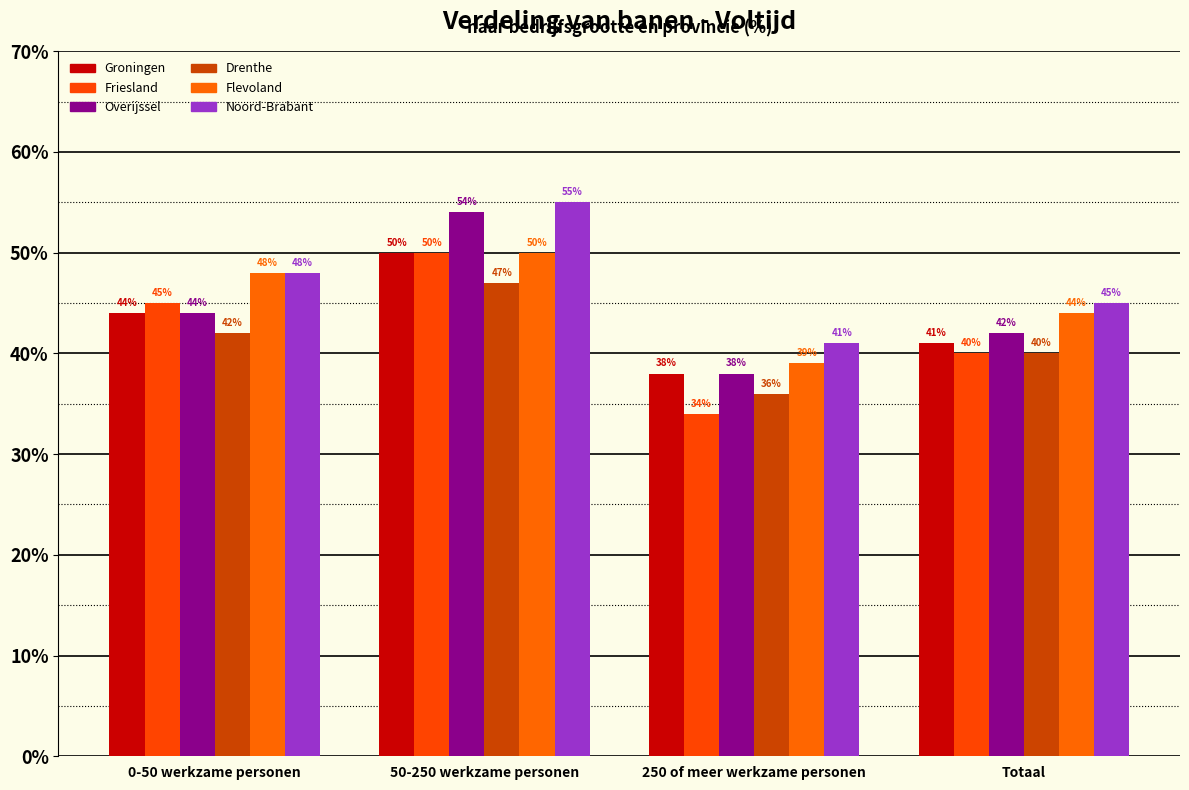

Is the value of Drenthe at 250 of meer werkzame personen greater than the value of Flevoland at 50-250 werkzame personen?

No